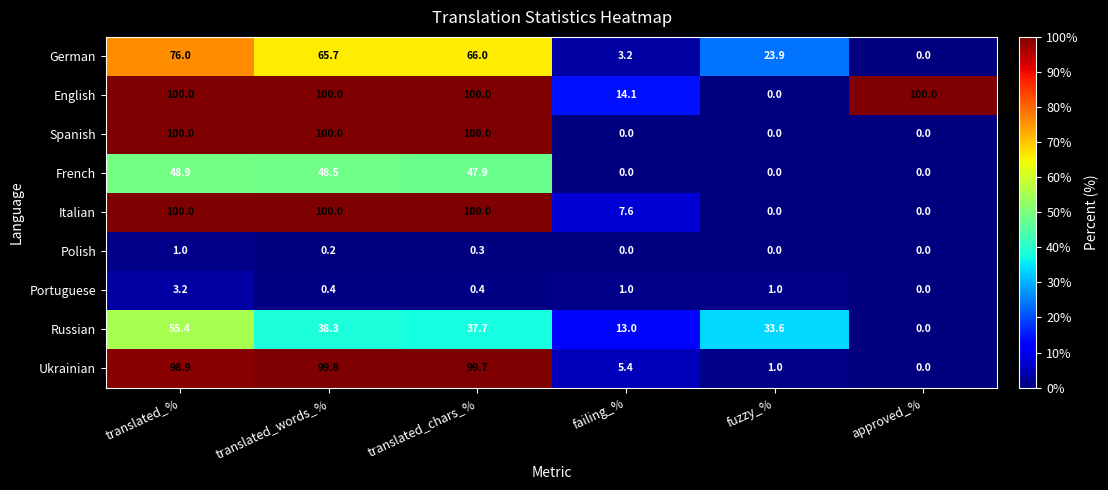

The Portuguese series shows 0.4 at translated_chars_%. True or false?

True